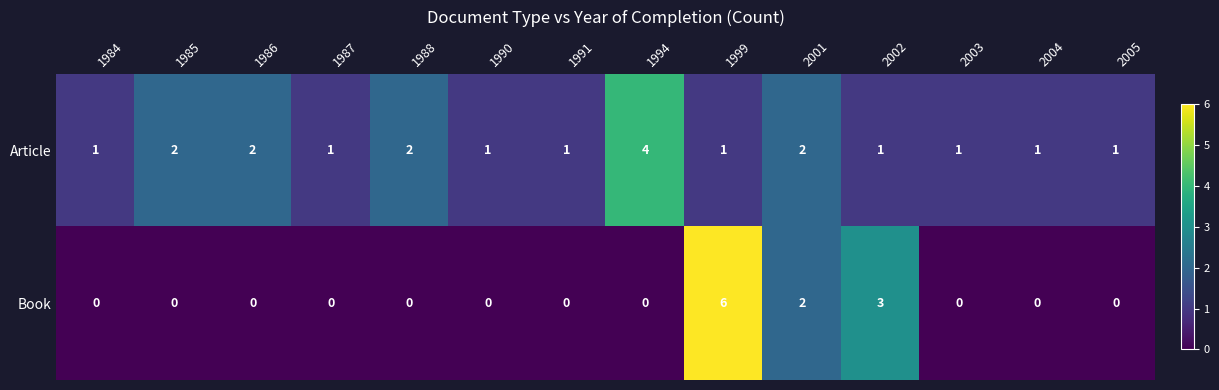

Count the number of categories in the chart.

14